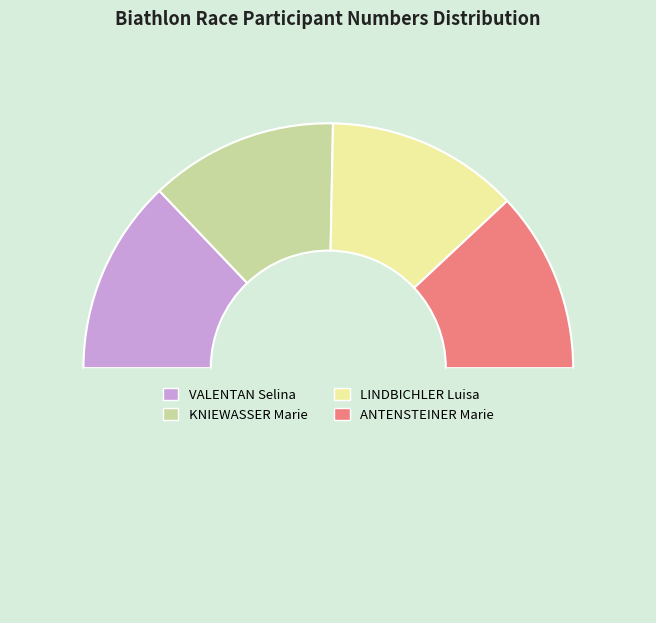

Which category has the biggest portion of the pie?

VALENTAN Selina (Pos 1)